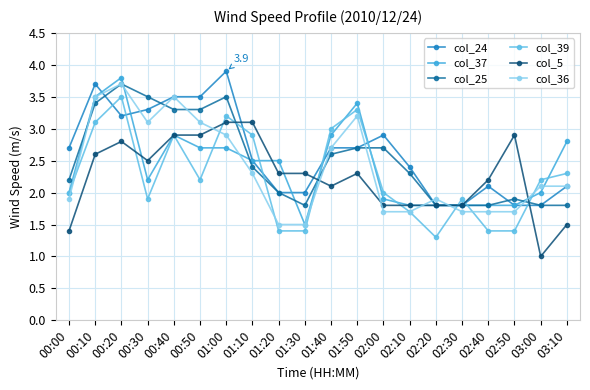

Is the value of col_36 at 00:50 greater than the value of col_39 at 00:10?

No